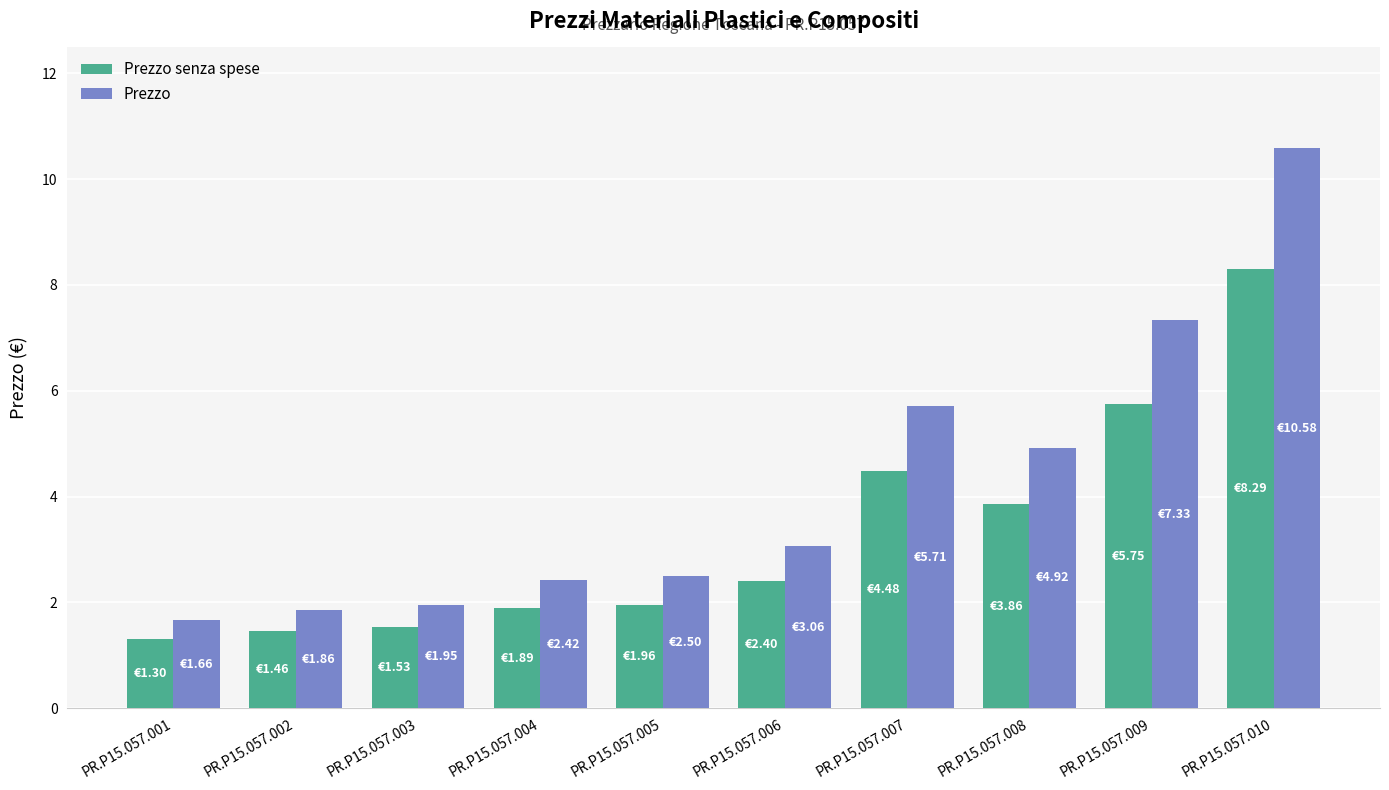

Reading left to right, transcribe all the data shown in this chart.

Prezzo senza spese: 1.3	1.5	1.5	1.9	2.0	2.4	4.5	3.9	5.7	8.3
Prezzo: 1.7	1.9	2.0	2.4	2.5	3.1	5.7	4.9	7.3	10.6